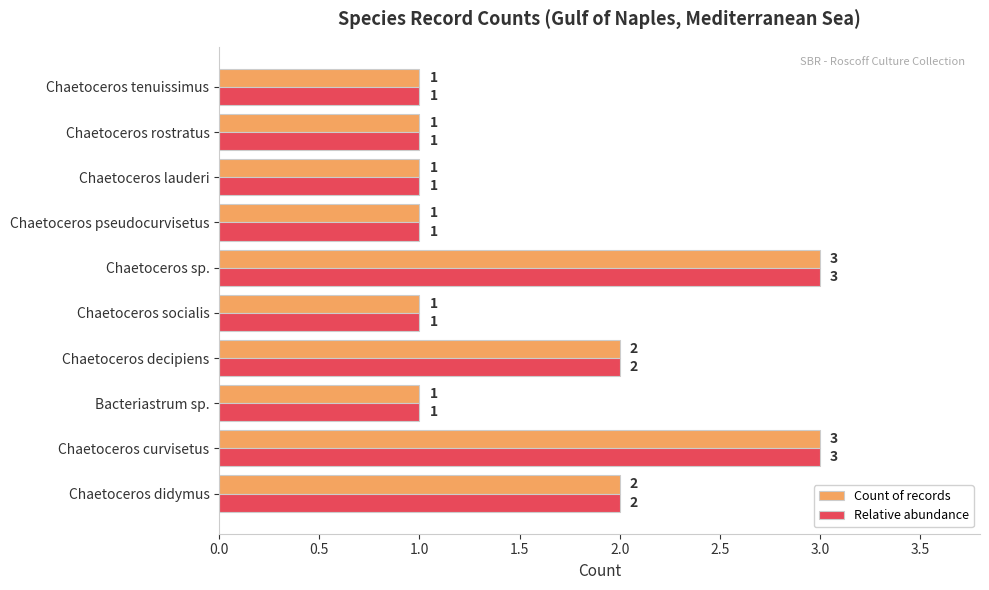

What is the sum of the Relative abundance values at Chaetoceros didymus and Chaetoceros curvisetus?

5